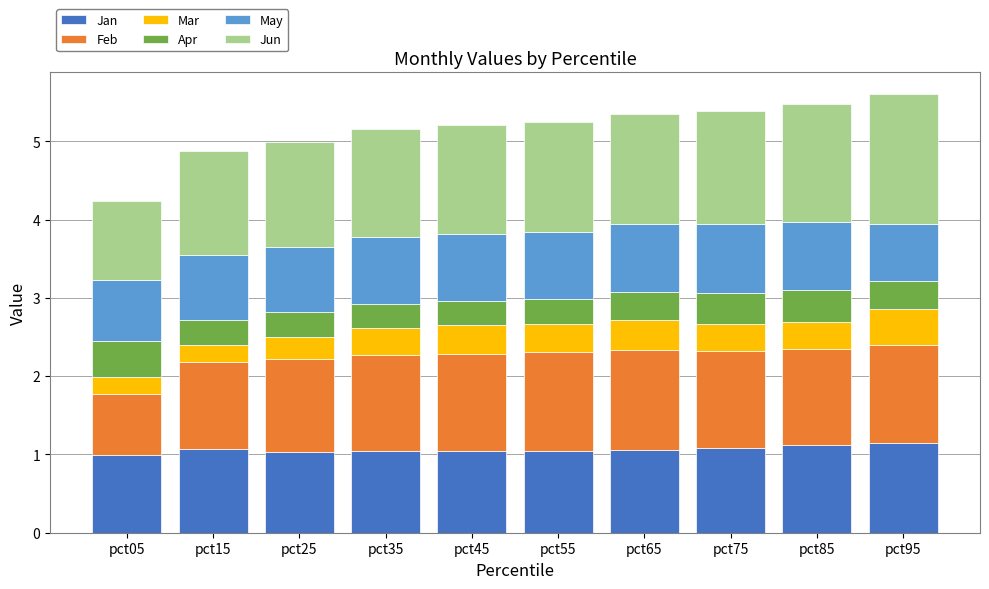

What is the maximum value for Jan?

1.1